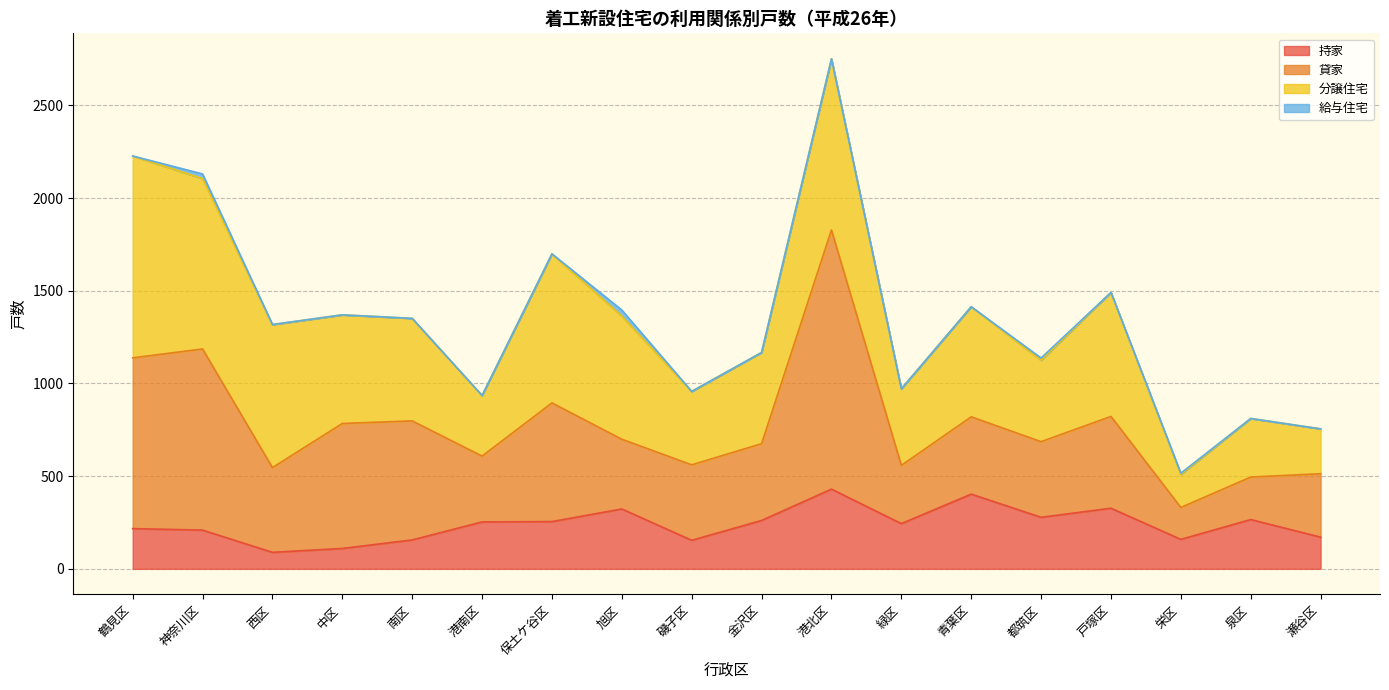

Which series has the largest total across all categories?

分譲住宅